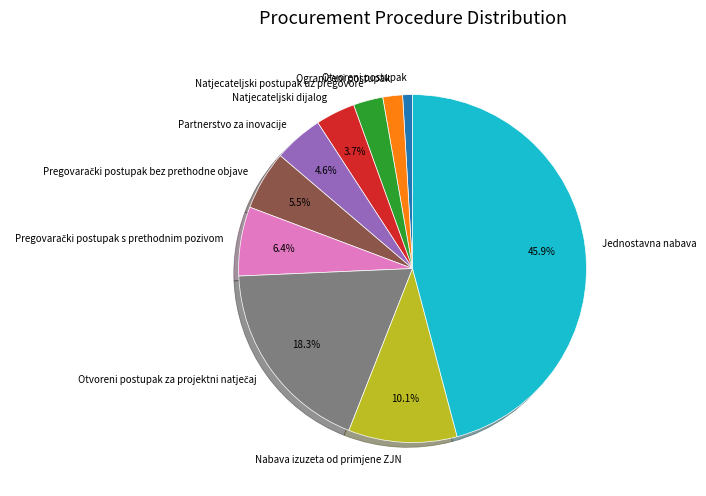

How many segments does this pie chart have?

10